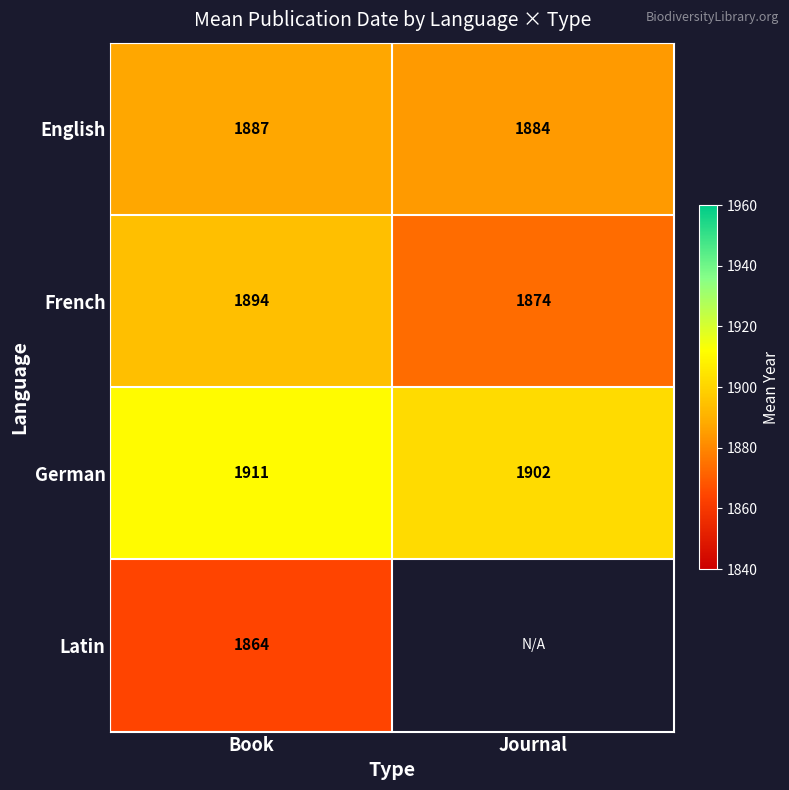

What is the minimum value shown in the chart?

1864.0